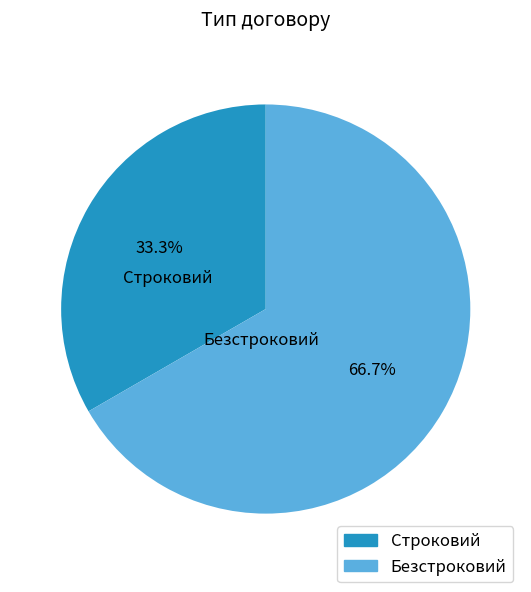

Is the sum of Строковий and Безстроковий greater than half?

Yes